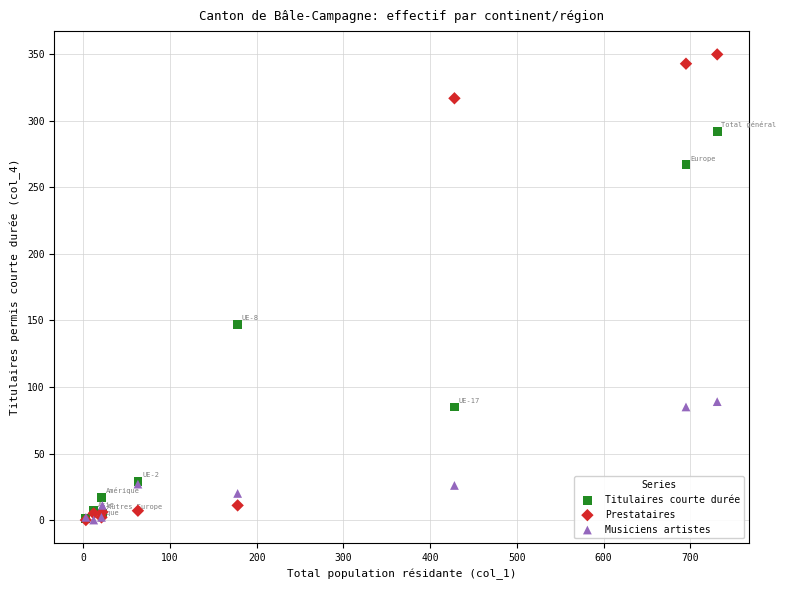

What are all the series names shown in the legend?

Titulaires courte durée, Prestataires, Musiciens artistes